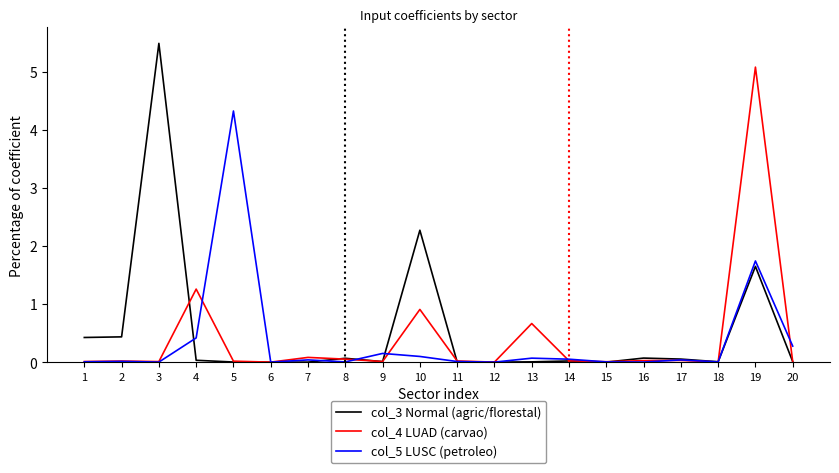

True or false: col_4 LUAD (carvao) and col_3 Normal (agric/florestal) intersect in this chart.

True